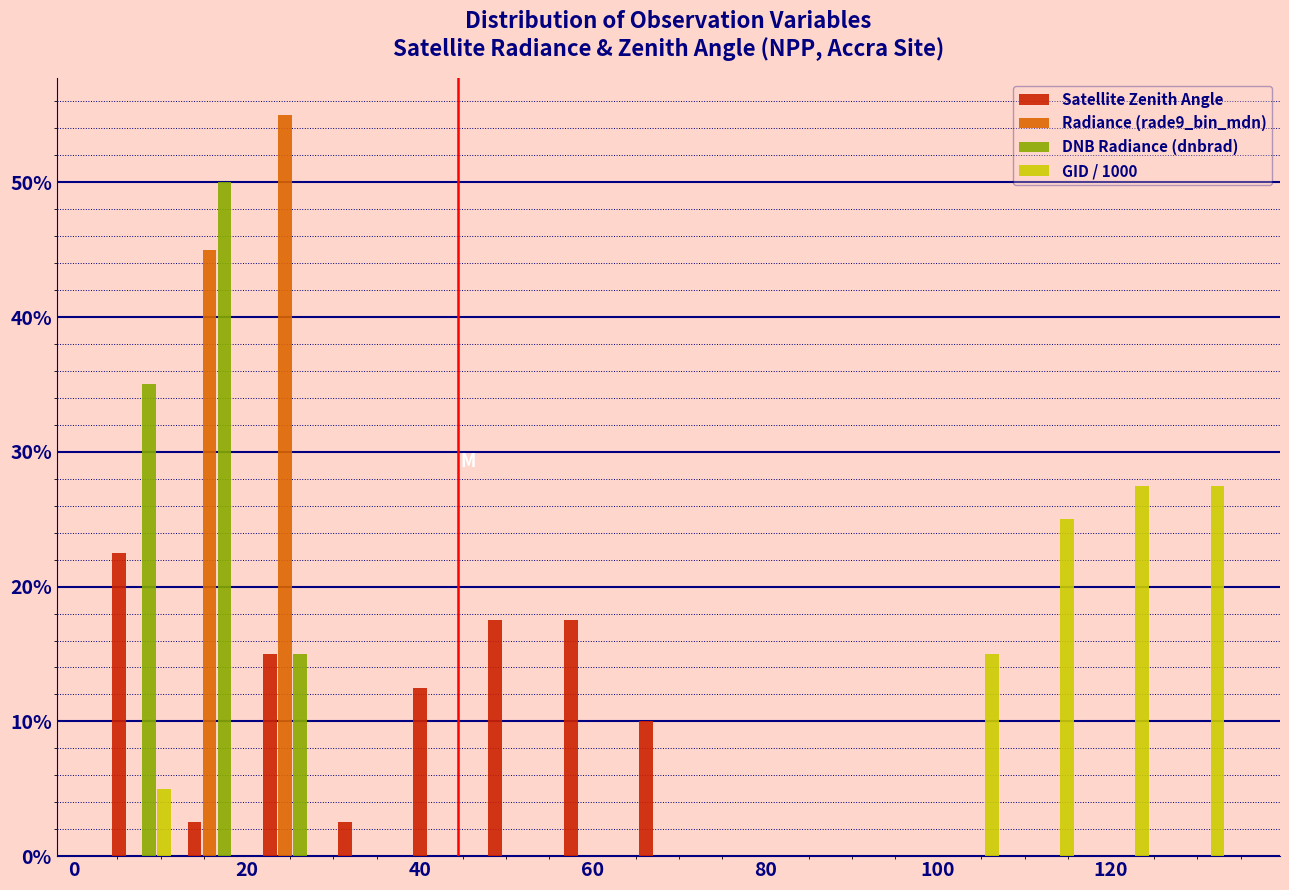

Reading left to right, transcribe this chart: for each range on the x-axis, give the height of each series' bar. Neither the bar edges nor the heights are printed on the chart, so give them approximately, as read against the axes.

4 to 12: Satellite Zenith Angle=23	Radiance (rade9_bin_mdn)=0	DNB Radiance (dnbrad)=35	GID / 1000=5
12 to 20: Satellite Zenith Angle=3	Radiance (rade9_bin_mdn)=45	DNB Radiance (dnbrad)=50	GID / 1000=0
20 to 30: Satellite Zenith Angle=15	Radiance (rade9_bin_mdn)=55	DNB Radiance (dnbrad)=15	GID / 1000=0
30 to 38: Satellite Zenith Angle=3	Radiance (rade9_bin_mdn)=0	DNB Radiance (dnbrad)=0	GID / 1000=0
38 to 48: Satellite Zenith Angle=13	Radiance (rade9_bin_mdn)=0	DNB Radiance (dnbrad)=0	GID / 1000=0
48 to 56: Satellite Zenith Angle=18	Radiance (rade9_bin_mdn)=0	DNB Radiance (dnbrad)=0	GID / 1000=0
56 to 64: Satellite Zenith Angle=18	Radiance (rade9_bin_mdn)=0	DNB Radiance (dnbrad)=0	GID / 1000=0
64 to 74: Satellite Zenith Angle=10	Radiance (rade9_bin_mdn)=0	DNB Radiance (dnbrad)=0	GID / 1000=0
74 to 82: Satellite Zenith Angle=0	Radiance (rade9_bin_mdn)=0	DNB Radiance (dnbrad)=0	GID / 1000=0
82 to 90: Satellite Zenith Angle=0	Radiance (rade9_bin_mdn)=0	DNB Radiance (dnbrad)=0	GID / 1000=0
90 to 100: Satellite Zenith Angle=0	Radiance (rade9_bin_mdn)=0	DNB Radiance (dnbrad)=0	GID / 1000=0
100 to 108: Satellite Zenith Angle=0	Radiance (rade9_bin_mdn)=0	DNB Radiance (dnbrad)=0	GID / 1000=15
108 to 116: Satellite Zenith Angle=0	Radiance (rade9_bin_mdn)=0	DNB Radiance (dnbrad)=0	GID / 1000=25
116 to 126: Satellite Zenith Angle=0	Radiance (rade9_bin_mdn)=0	DNB Radiance (dnbrad)=0	GID / 1000=28
126 to 134: Satellite Zenith Angle=0	Radiance (rade9_bin_mdn)=0	DNB Radiance (dnbrad)=0	GID / 1000=28